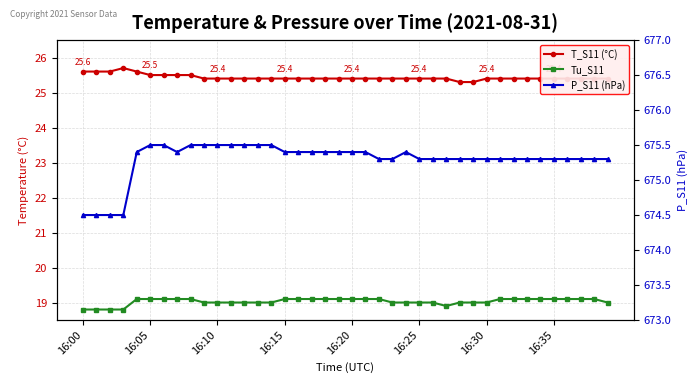

What is the difference between the second highest and minimum values in the Tu_S11 series?

0.3